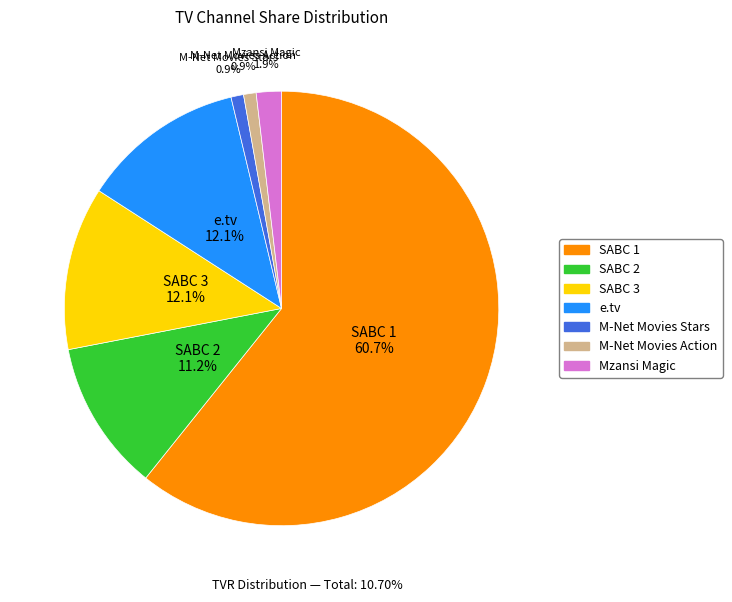

Which category has the biggest portion of the pie?

SABC 1